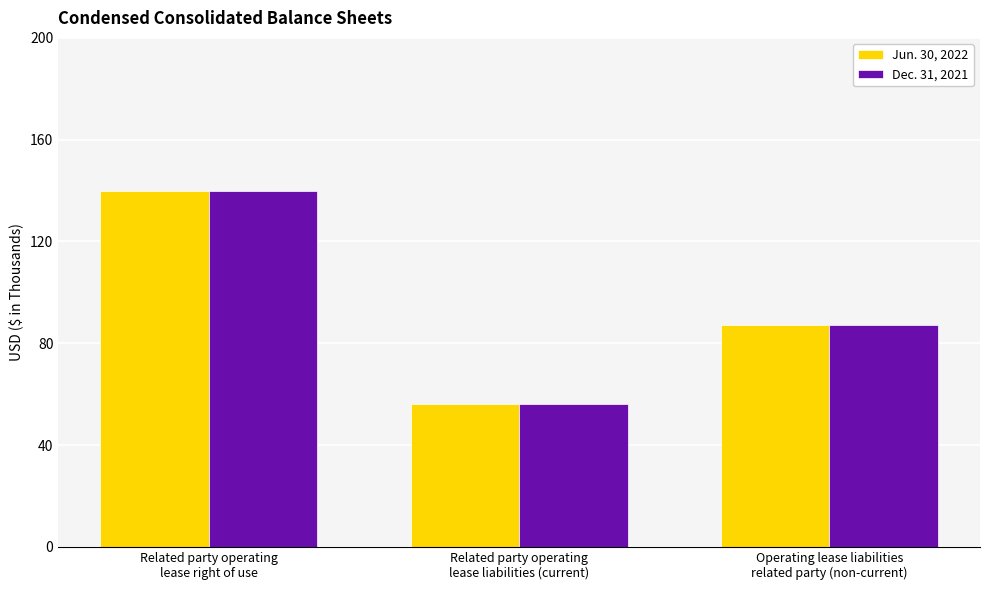

Reading left to right, list all the values displayed in this chart.

Jun. 30, 2022: 140	56	87
Dec. 31, 2021: 140	56	87